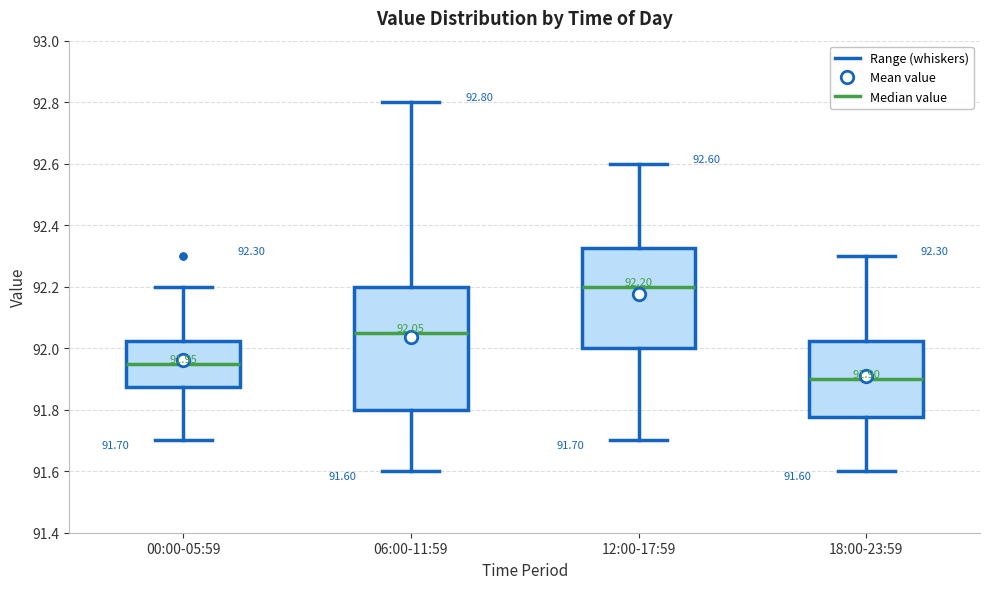

Which box is the tallest, from its lower edge to its upper edge?

06:00-11:59